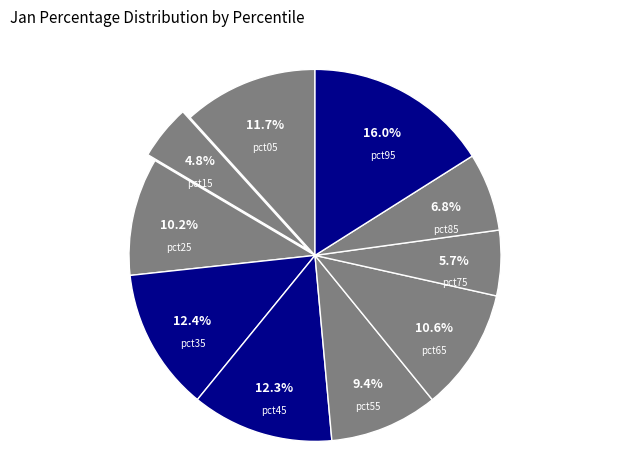

To the nearest percent, what portion does pct25 represent?

10%